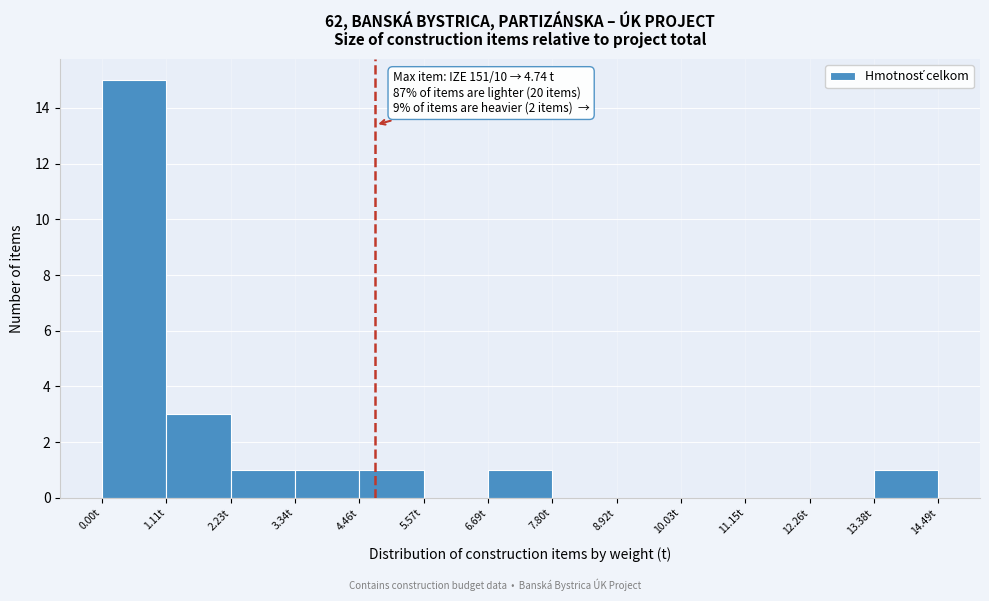

Over which range of the x-axis is the bar tallest?

0.0 to 1.2